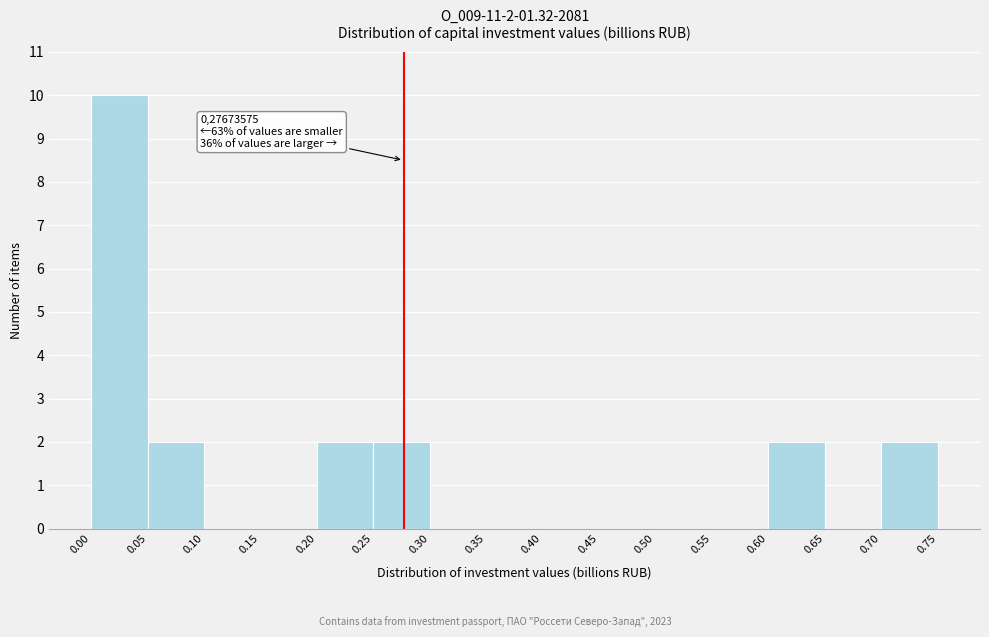

Over which range of the x-axis is the bar tallest?

0.00 to 0.05